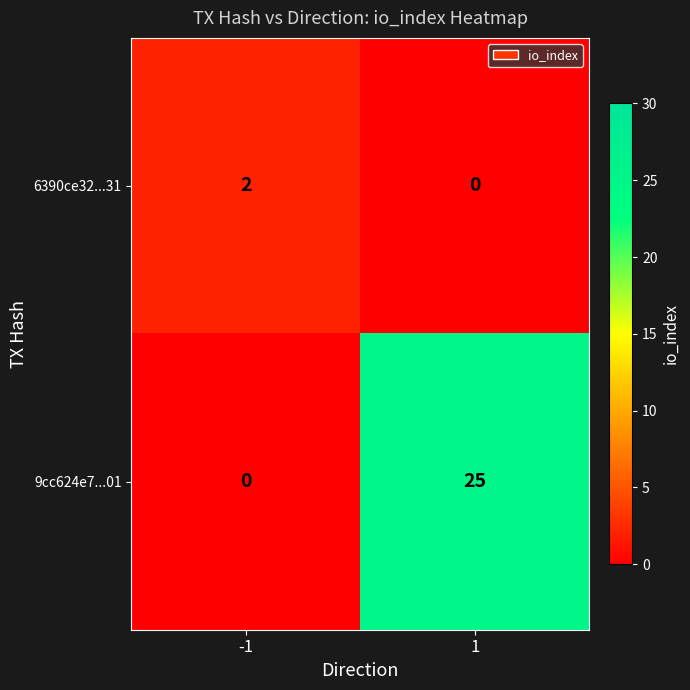

How many values in 6390ce32...31 are above zero?

1